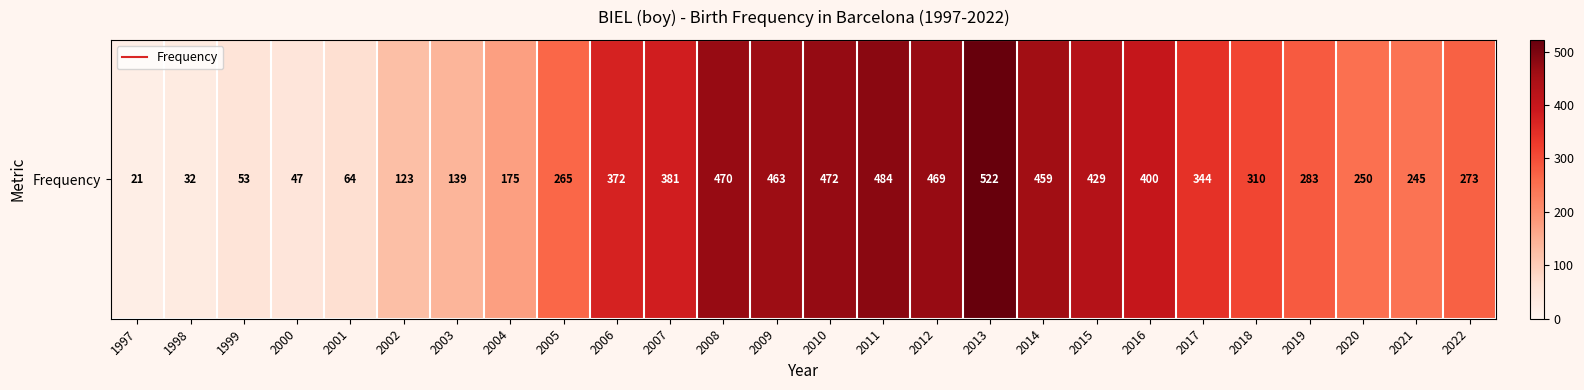

List the labels in order of value, smallest first.

1997, 1998, 2000, 1999, 2001, 2002, 2003, 2004, 2021, 2020, 2005, 2022, 2019, 2018, 2017, 2006, 2007, 2016, 2015, 2014, 2009, 2012, 2008, 2010, 2011, 2013